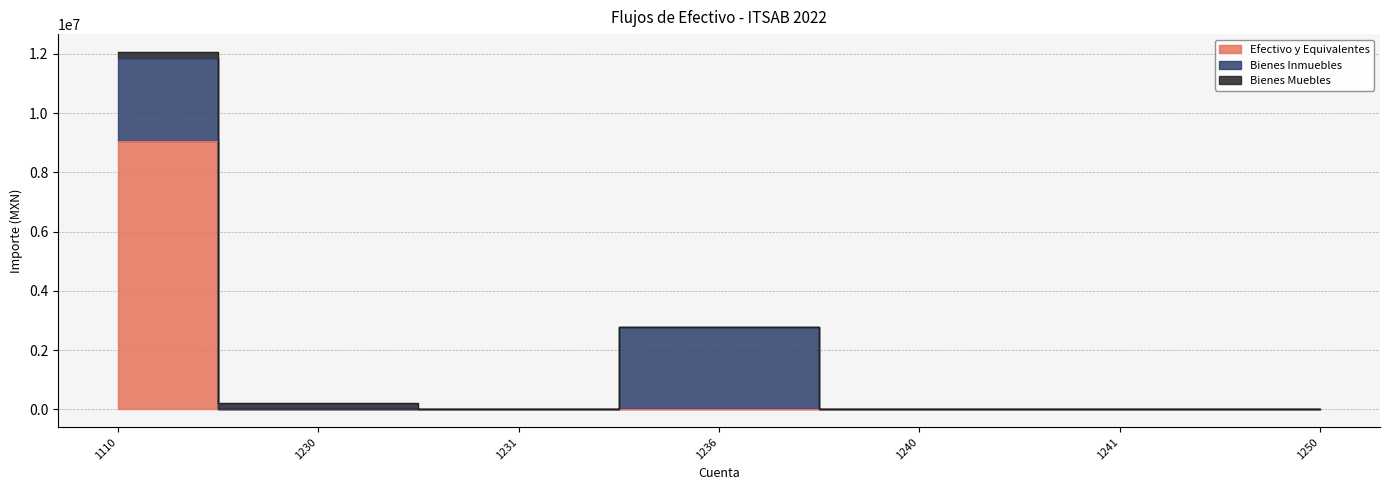

True or false: Bienes Muebles has a value of 216763.3 at 1230.

True